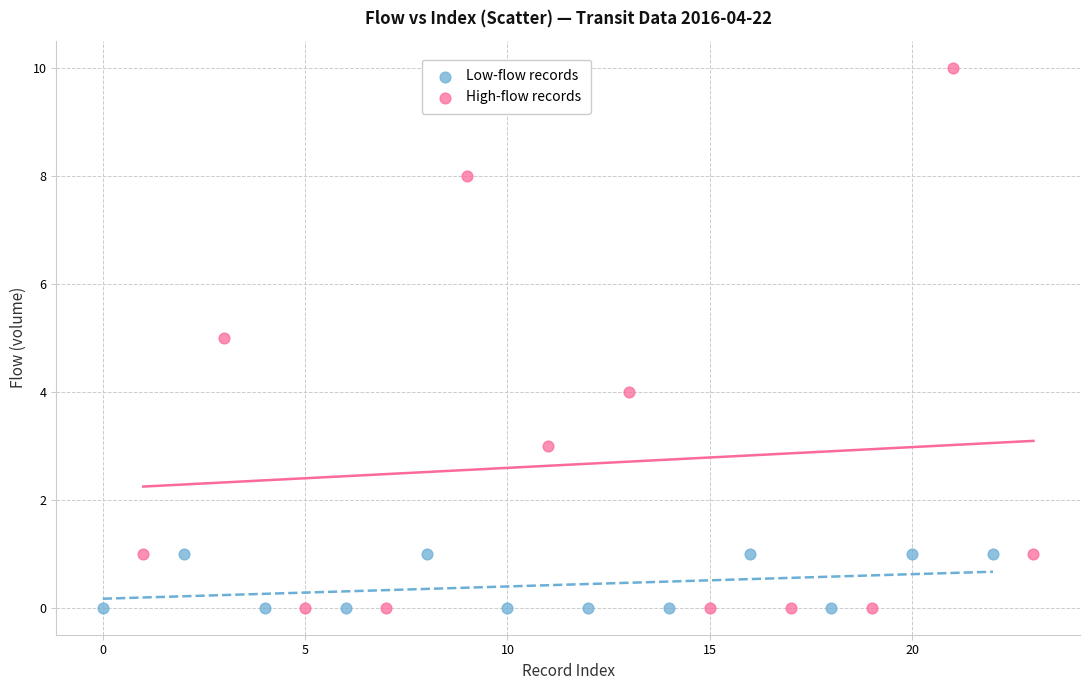

Which series has the widest spread of Y values?

High-flow records